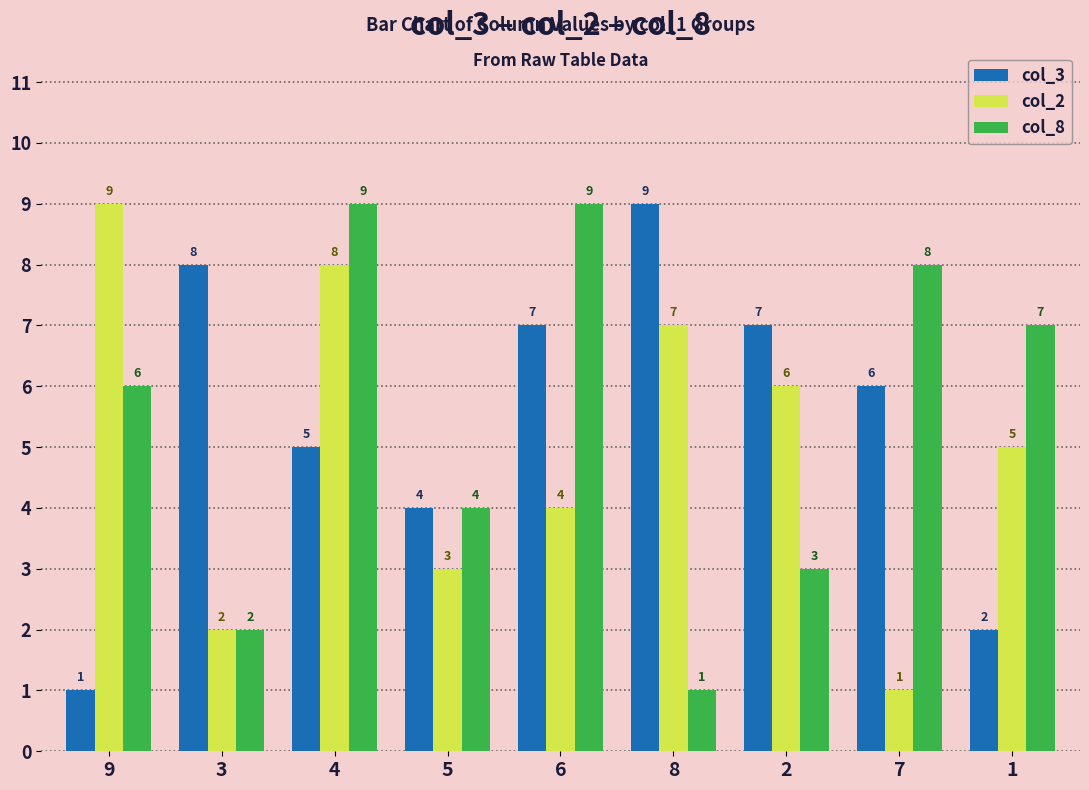

What is the difference between the col_8 values at 3 and 2?

1